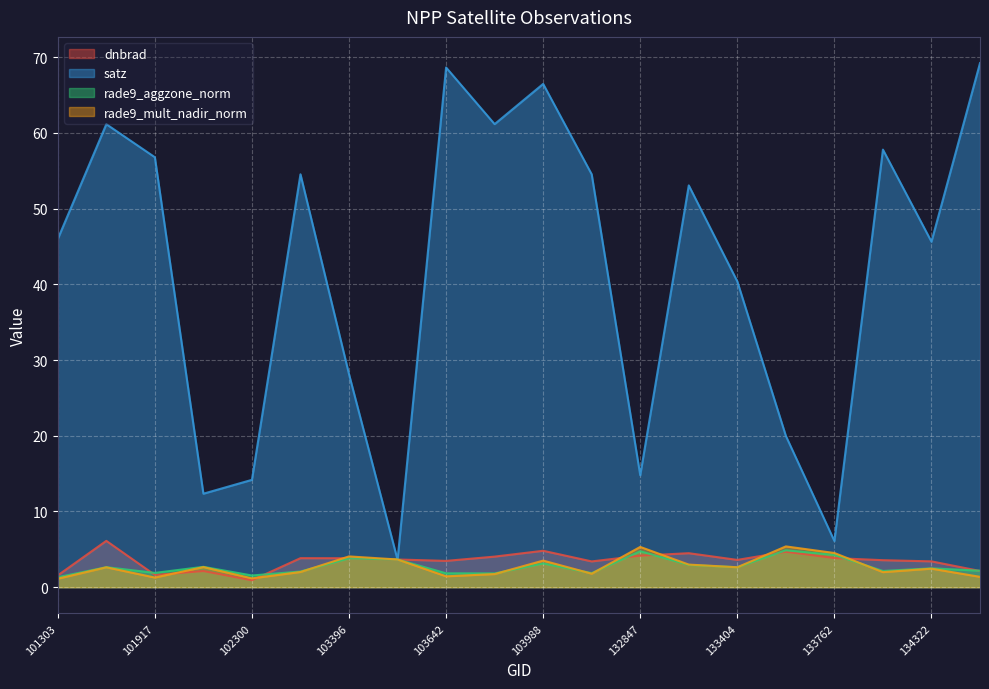

How many interior local peaks does the dnbrad series have?

6